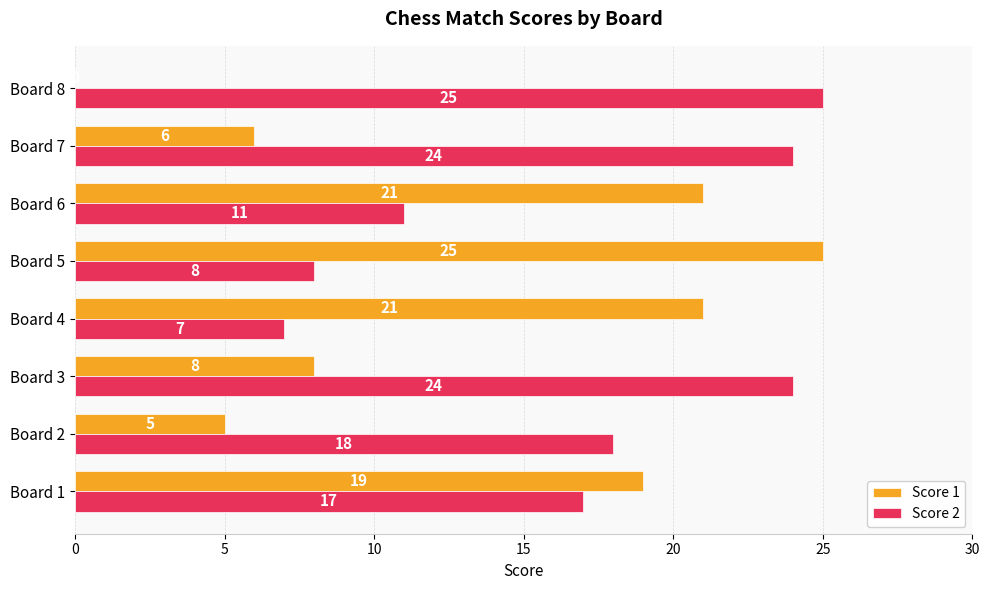

Which series changed the most between Board 3 and Board 7?

Score 1